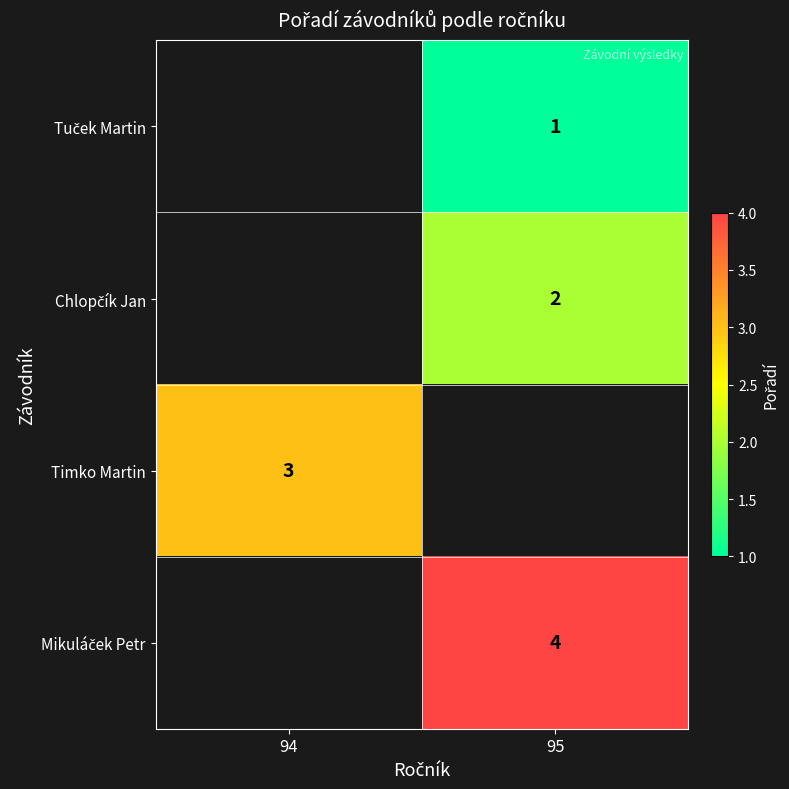

The value of Timko Martin at 94 is 4. True or false?

False